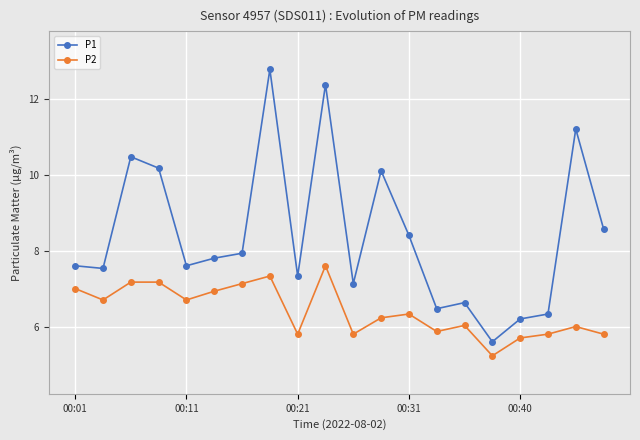

What is the value of the P1 point at the 6th from the left?

7.8